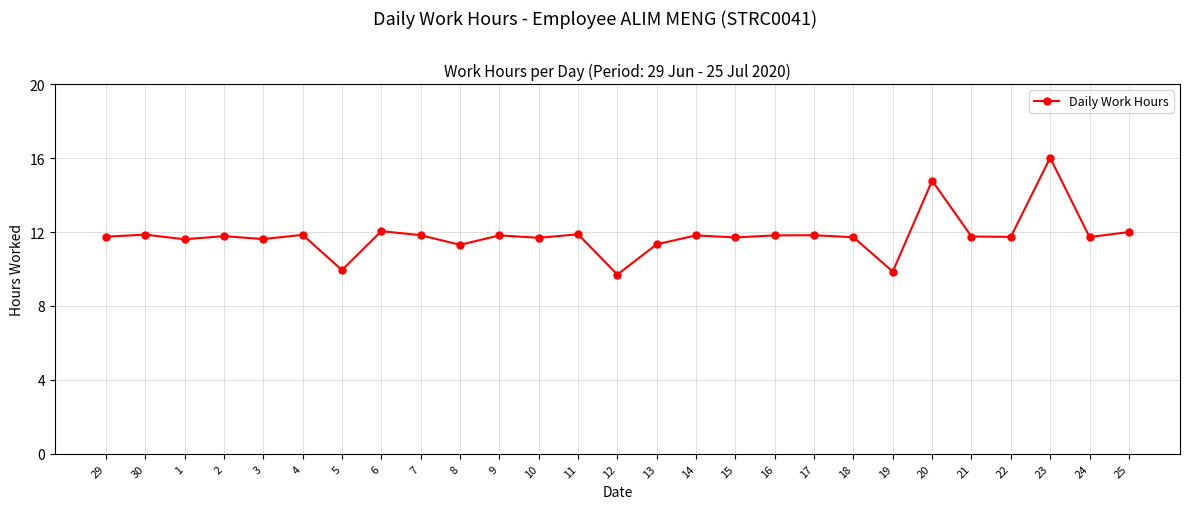

Does the chart display data point markers on the line(s)?

Yes